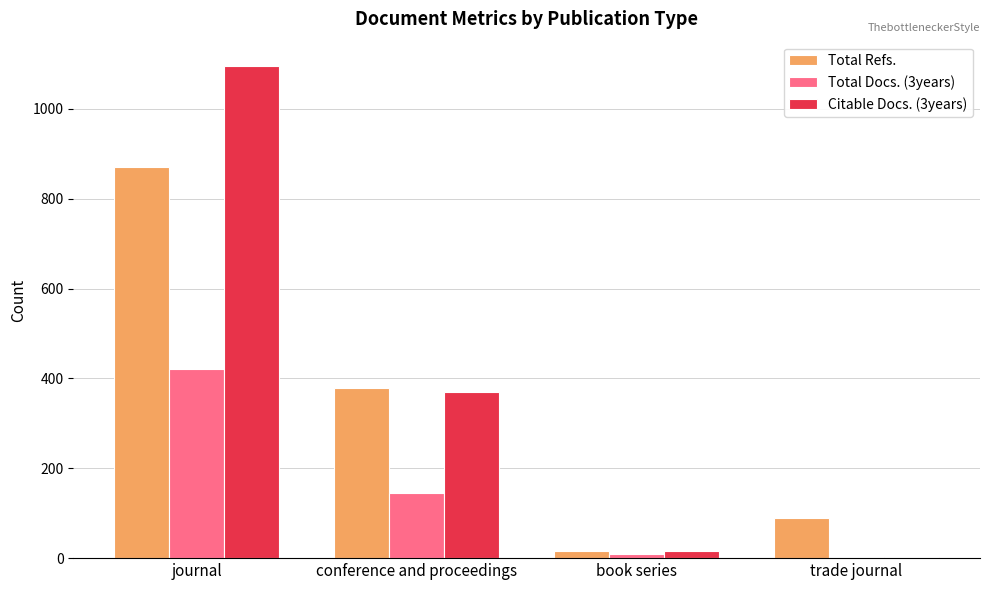

At which category does the chart reach its peak across all series?

journal